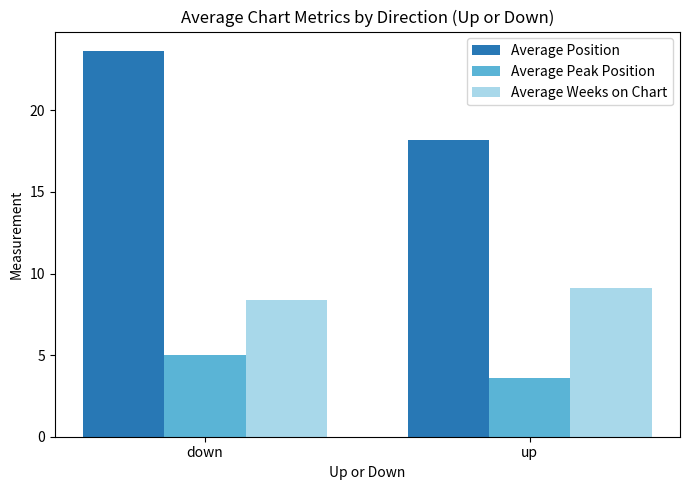

The value of Average Position at down is 23.6. True or false?

True